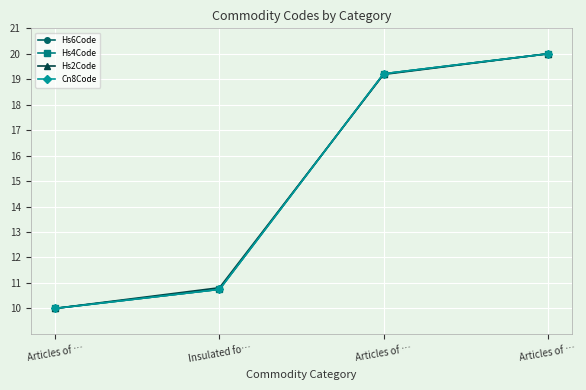

Which series has the widest spread of values?

Hs6Code